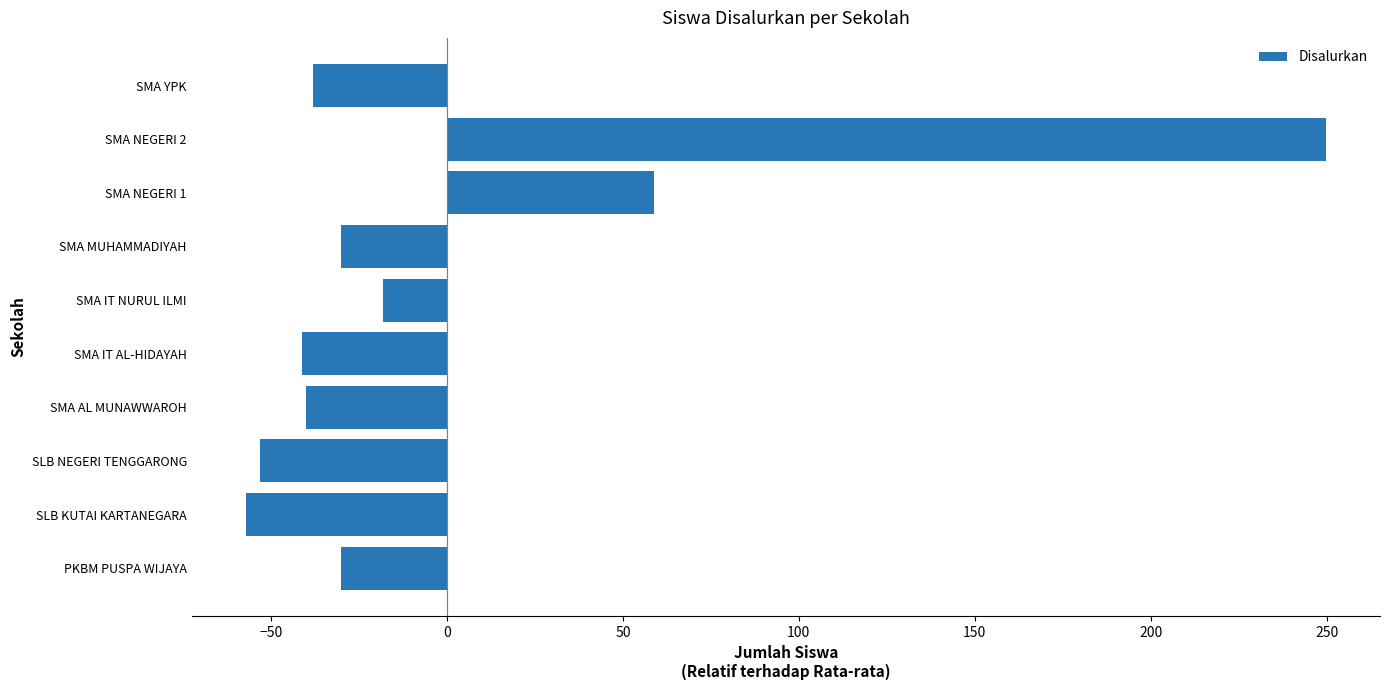

The value at SMA MUHAMMADIYAH is -30.2. True or false?

True